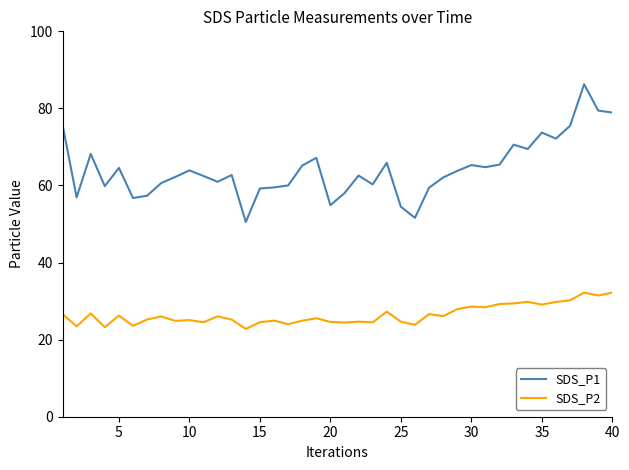

True or false: SDS_P2 and SDS_P1 intersect in this chart.

False